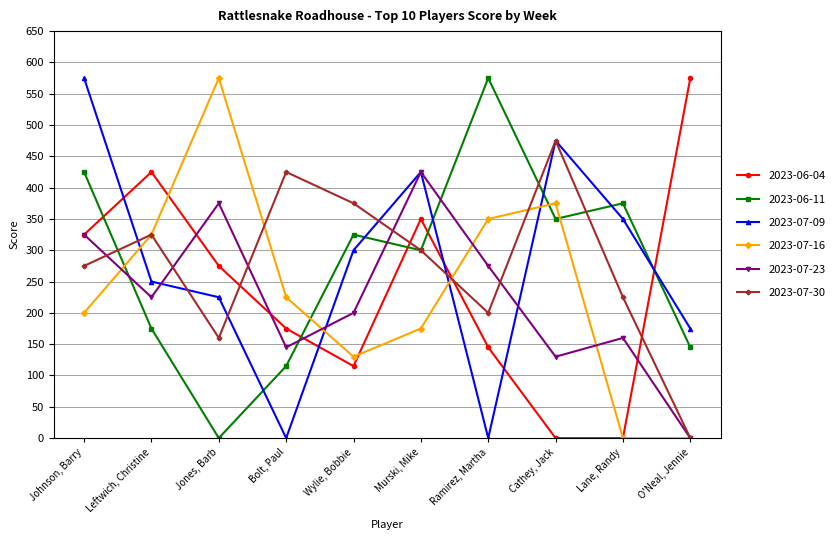

The value of 2023-06-11 at Wylie, Bobbie is 218. True or false?

False